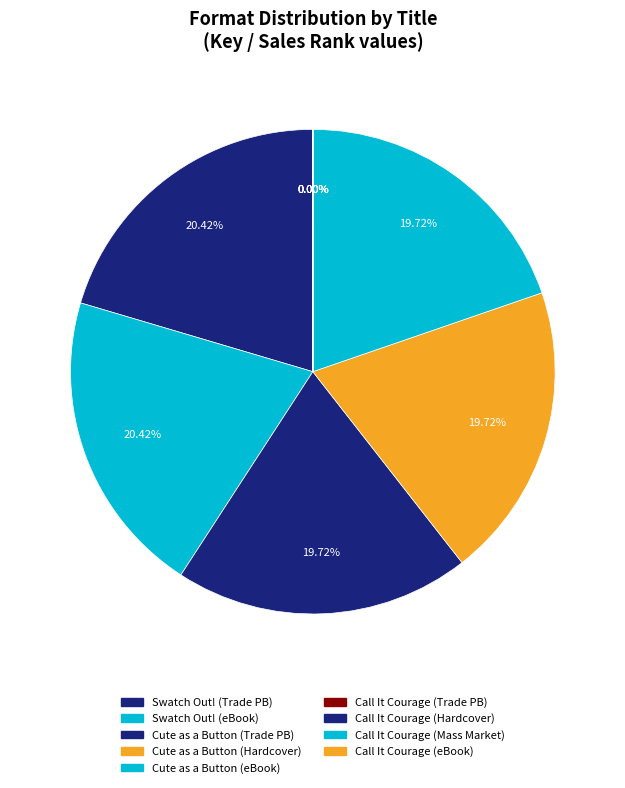

What is the smallest slice in the pie chart?

Call It Courage (Trade Paperback)